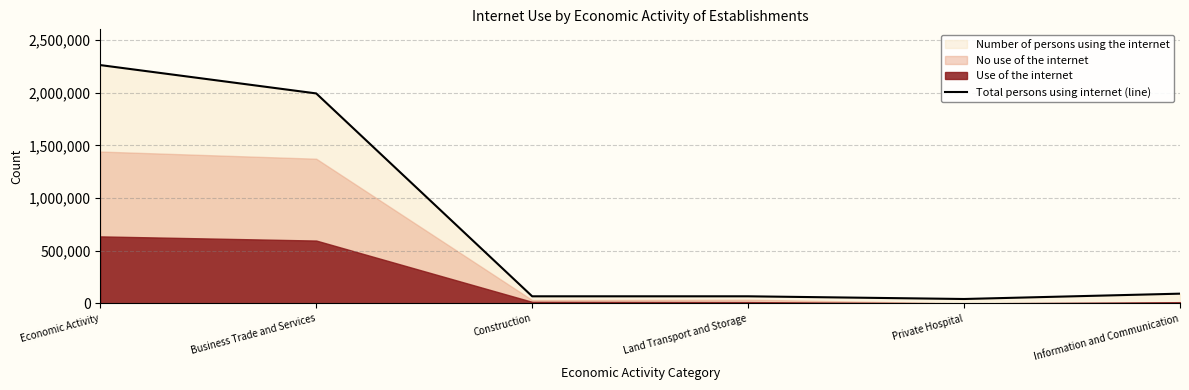

How many lines are shown in the chart?

1